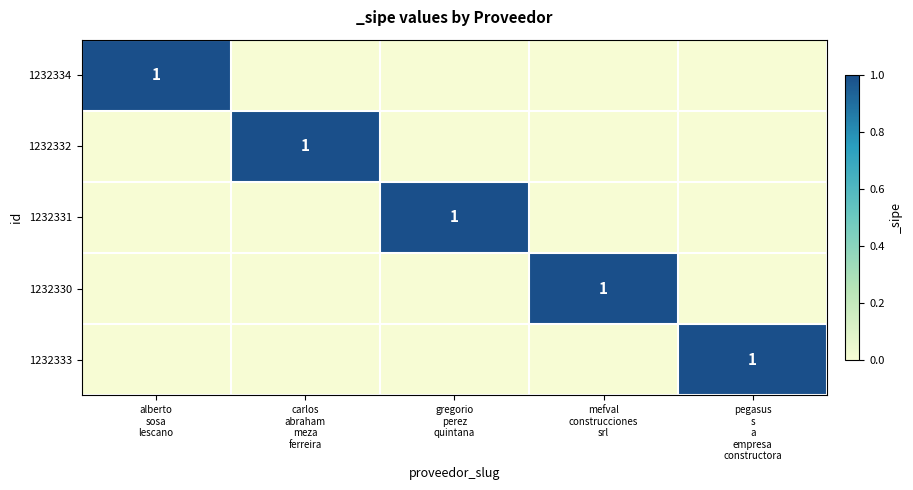

What is the maximum value shown in the chart?

1